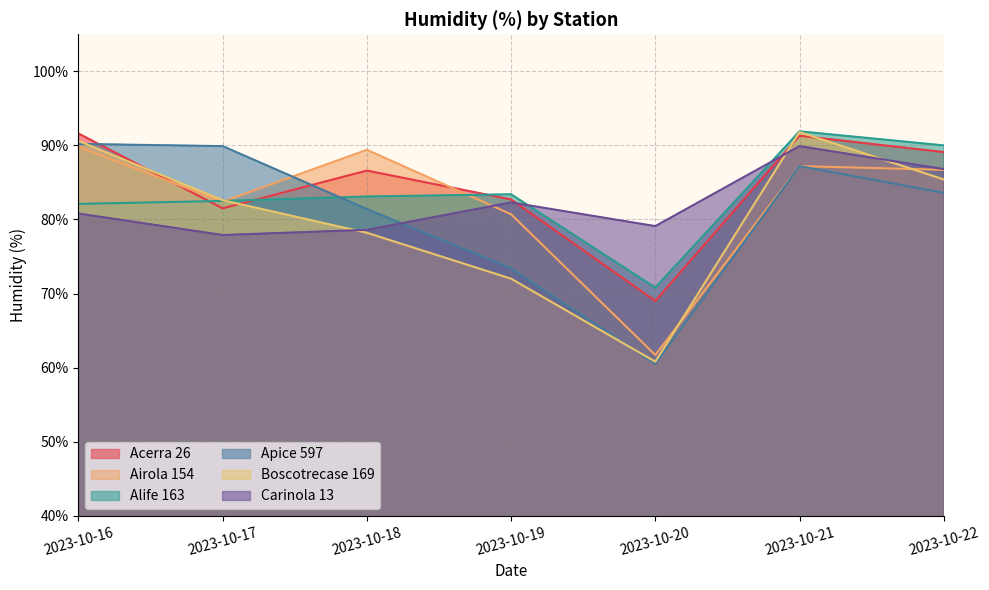

What is the sum of all Acerra 26 values?

591.8